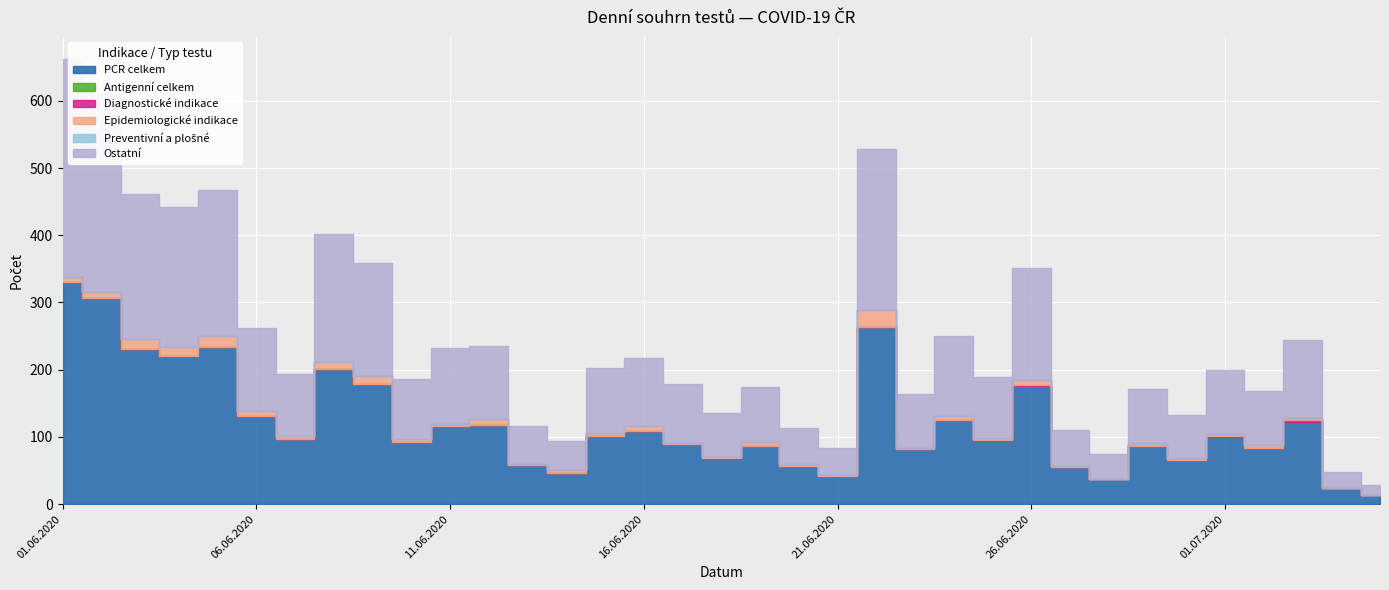

True or false: Epidemiologické indikace and Diagnostické indikace cross at least once.

False